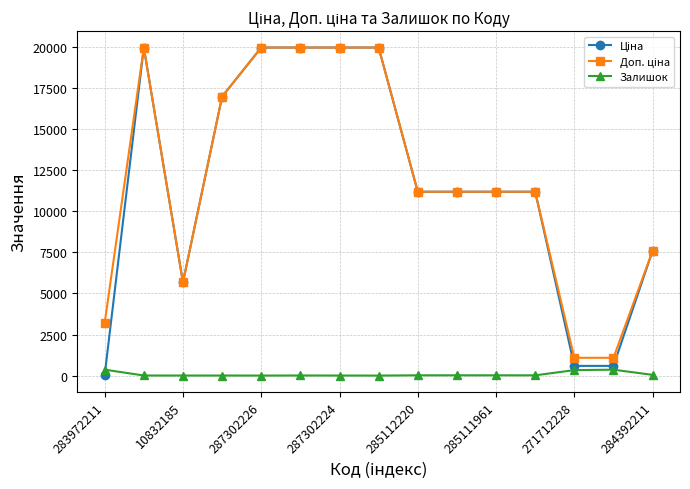

True or false: Залишок has more than 1 interior local peaks.

True